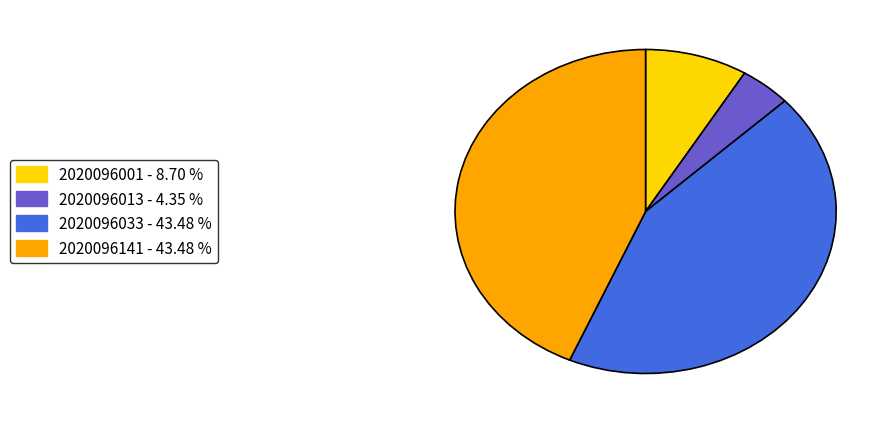

Does any single category account for the majority?

No